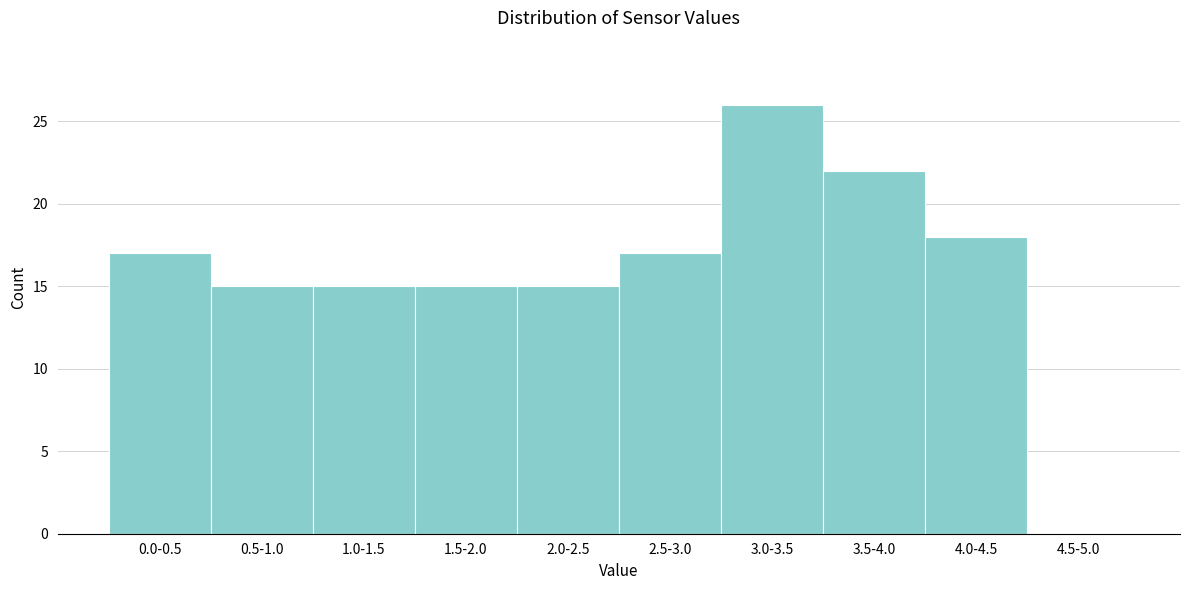

Reading left to right, transcribe all the data shown in this chart.

0.0-0.5=17	0.5-1.0=15	1.0-1.5=15	1.5-2.0=15	2.0-2.5=15	2.5-3.0=17	3.0-3.5=26	3.5-4.0=22	4.0-4.5=18	4.5-5.0=0